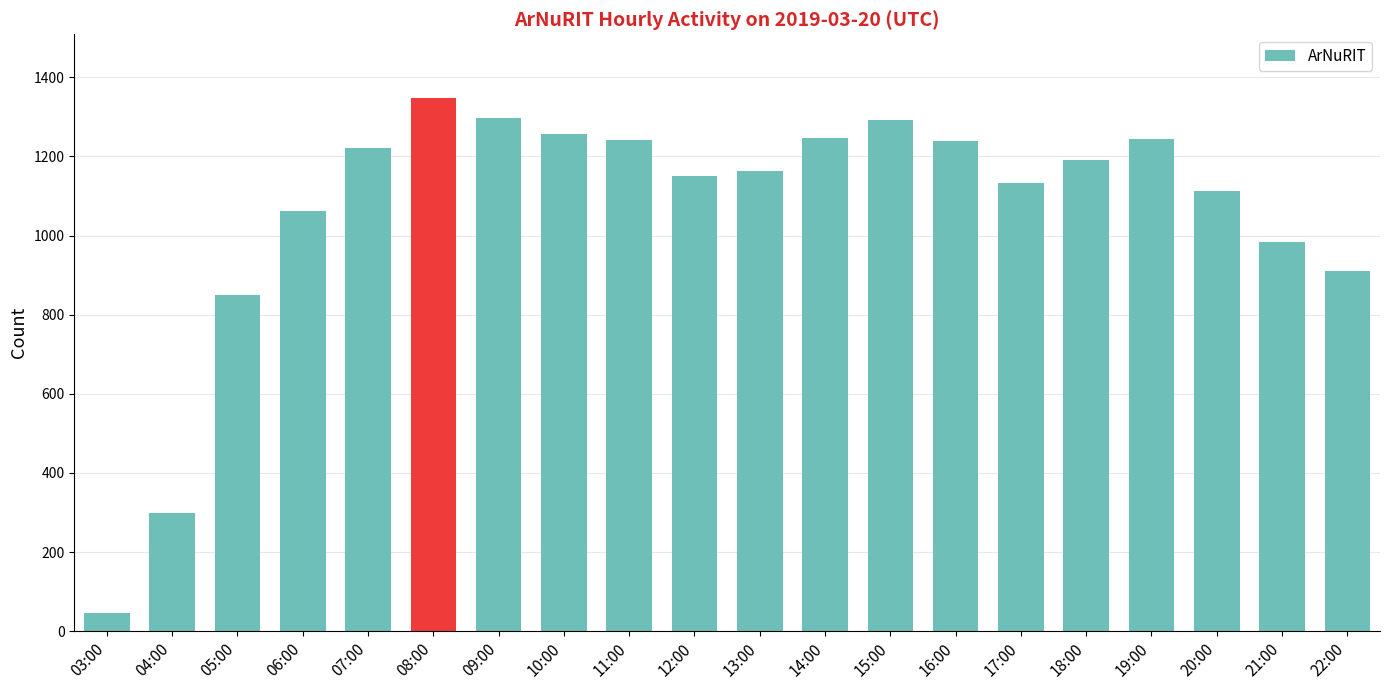

What is the difference between the maximum and minimum values?

1302